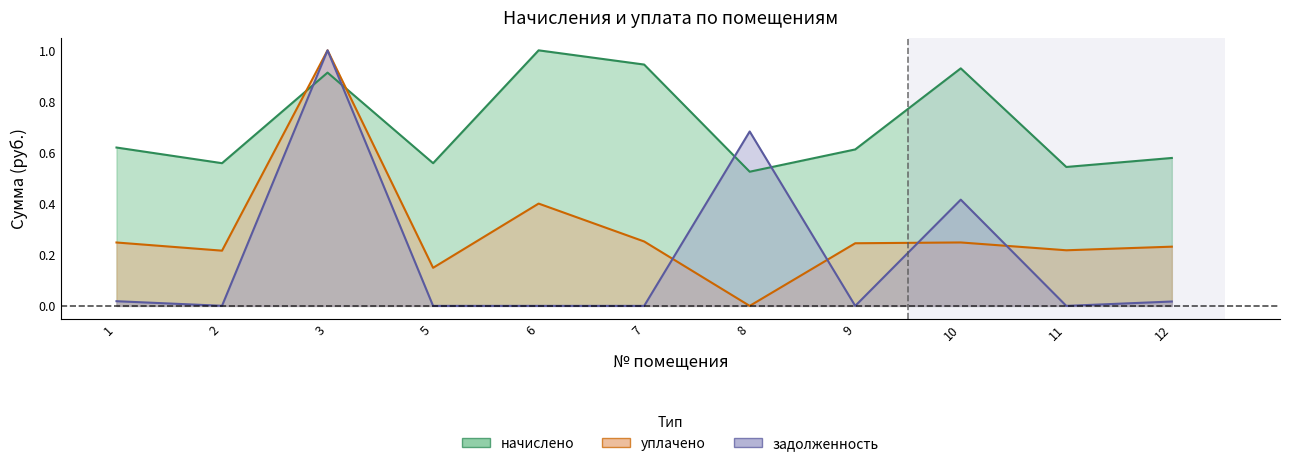

Between 5 and 2, which is larger?

5